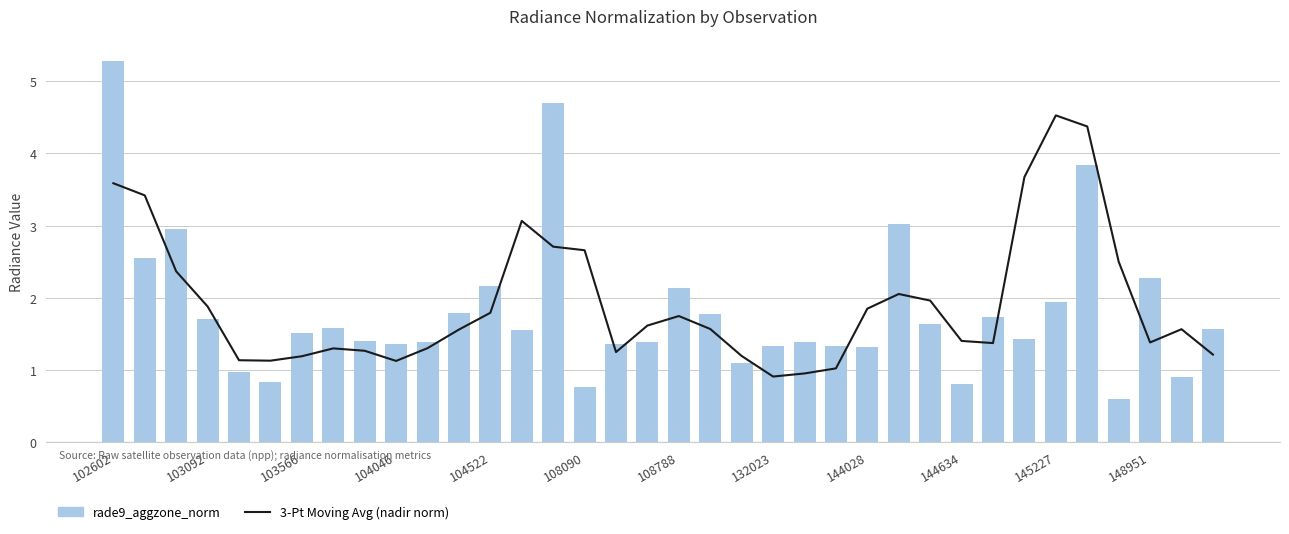

What is the sum of all 3-Pt Moving Avg (nadir norm) values?

69.6